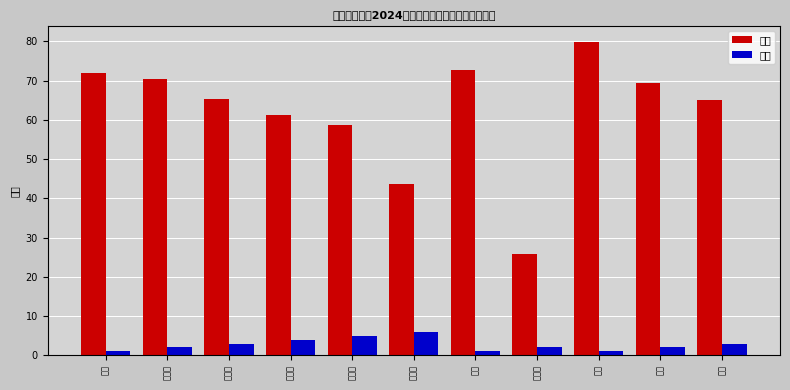

What is the total value across all series at 林斌?

68.1